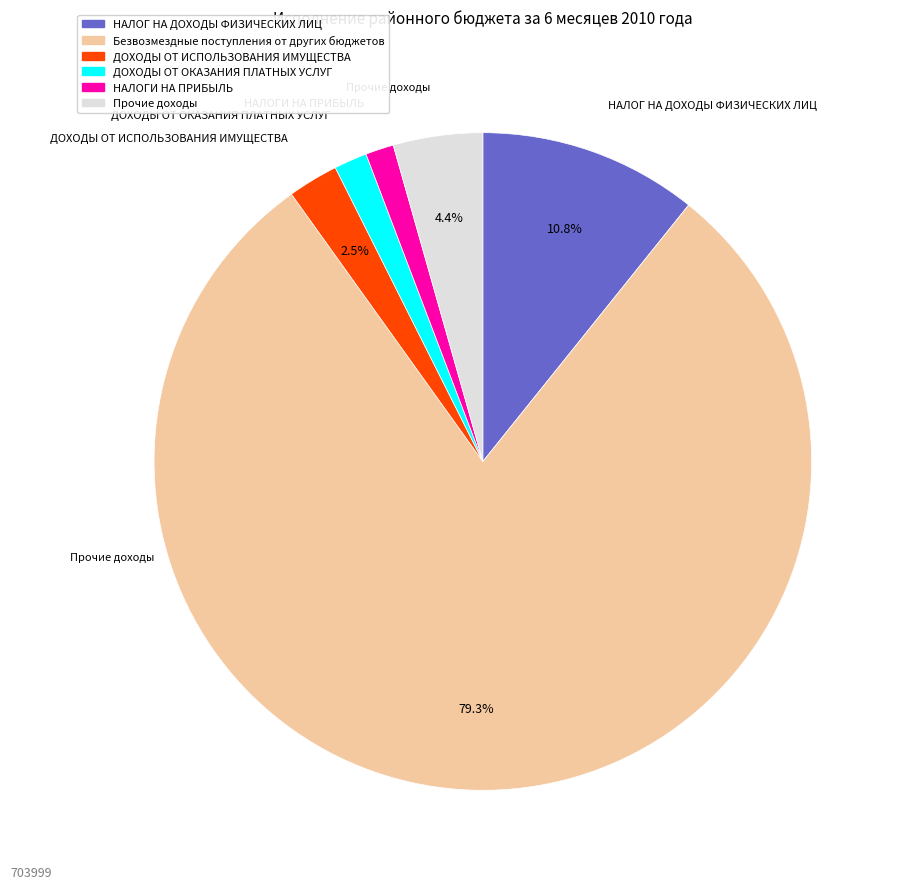

To the nearest percent, what portion does Безвозмездные поступления от других бюджетов represent?

79%